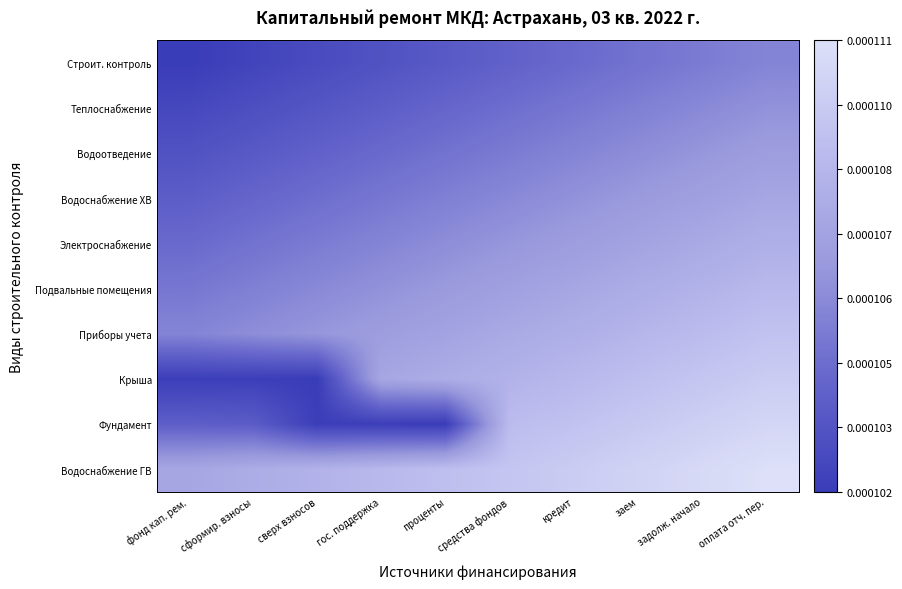

How many series are shown in this chart?

10